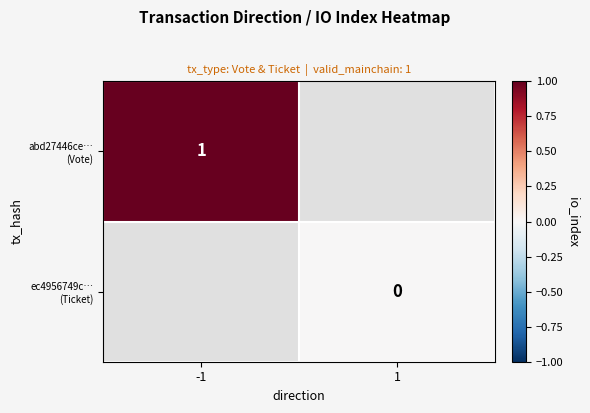

Rank the series at -1 from lowest to highest value.

abd27446ce… (Vote), ec4956749c… (Ticket)